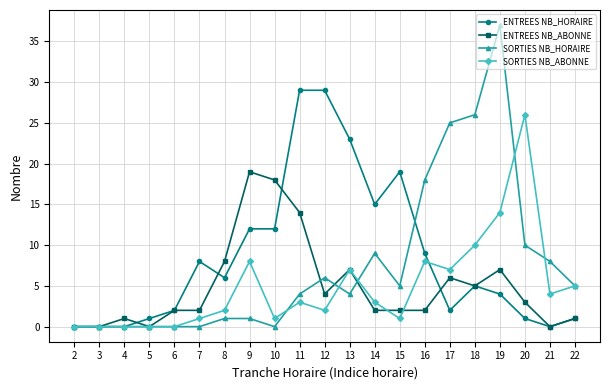

What is the value of the ENTREES NB_HORAIRE point at the 13th from the left?

15